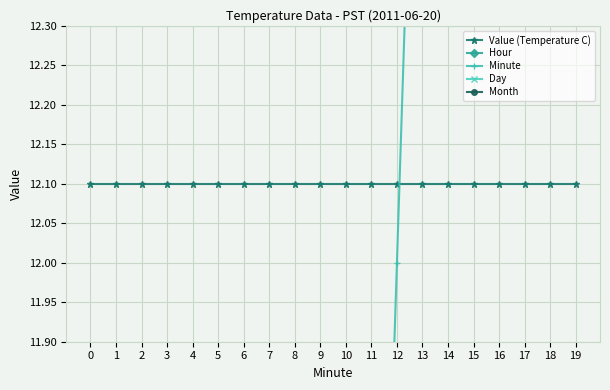

The Day series shows 4.5 at 11. True or false?

False